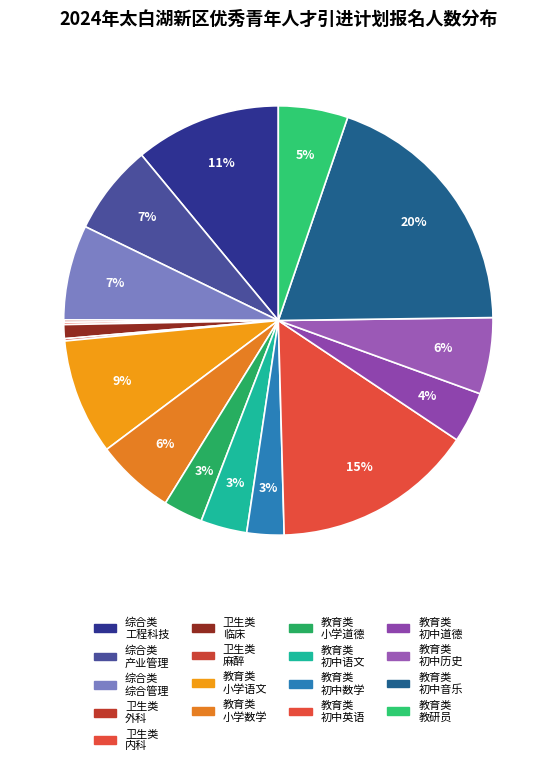

Is there any slice that represents more than half of the pie?

No